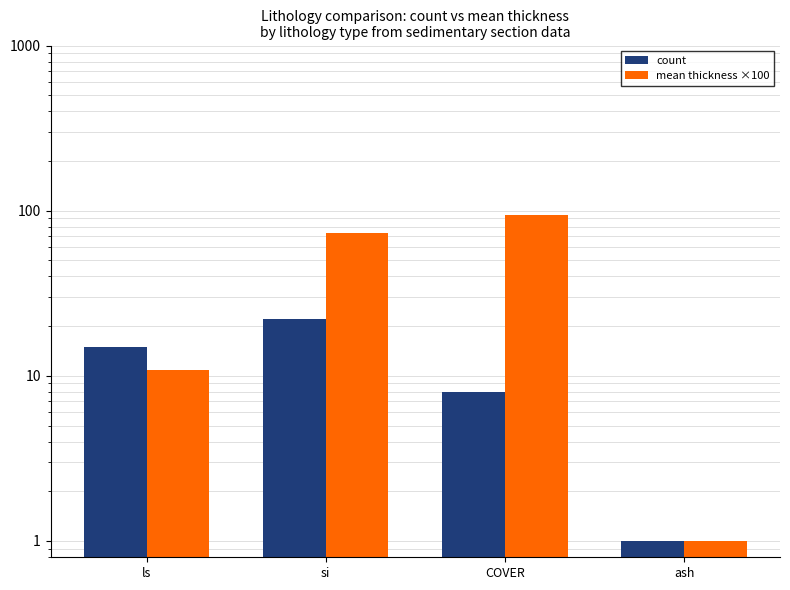

What is the label of the 3rd bar from the left?

COVER